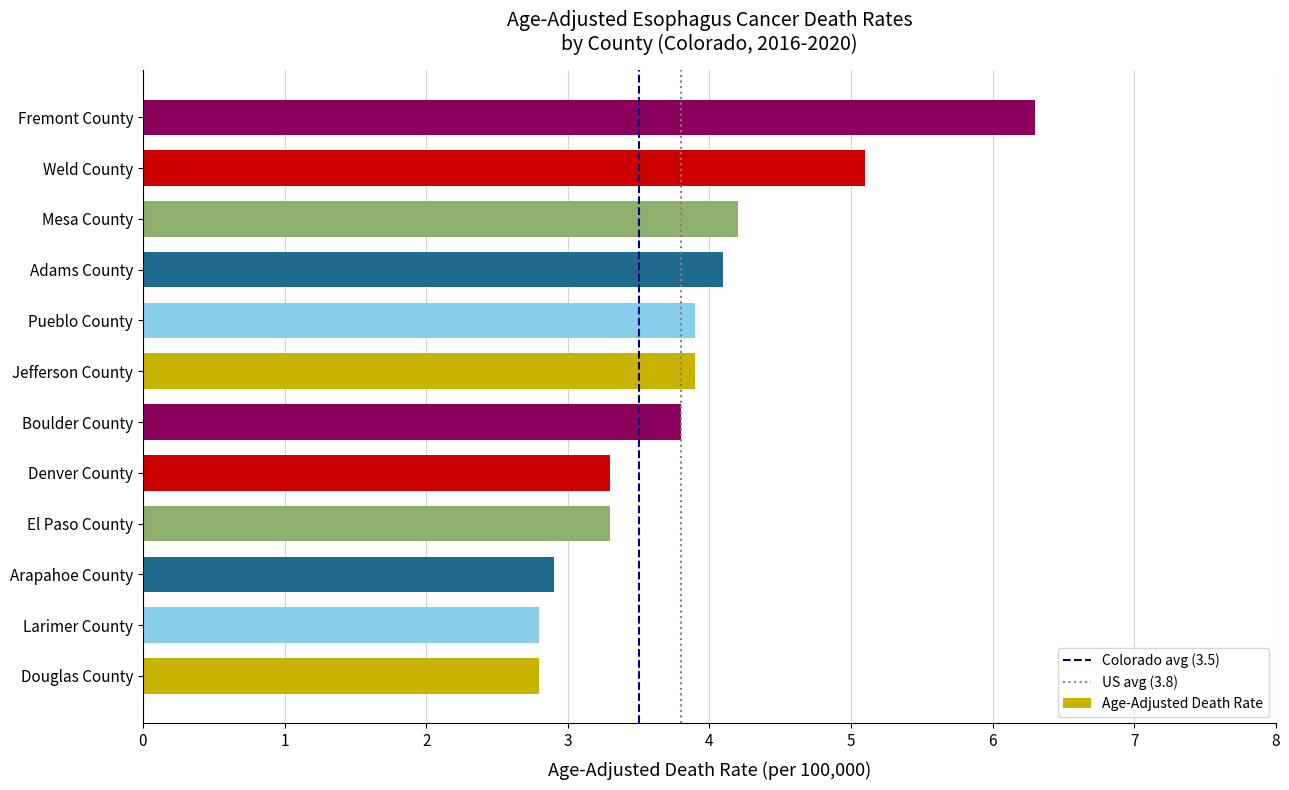

What is the difference between the maximum and minimum values?

3.5